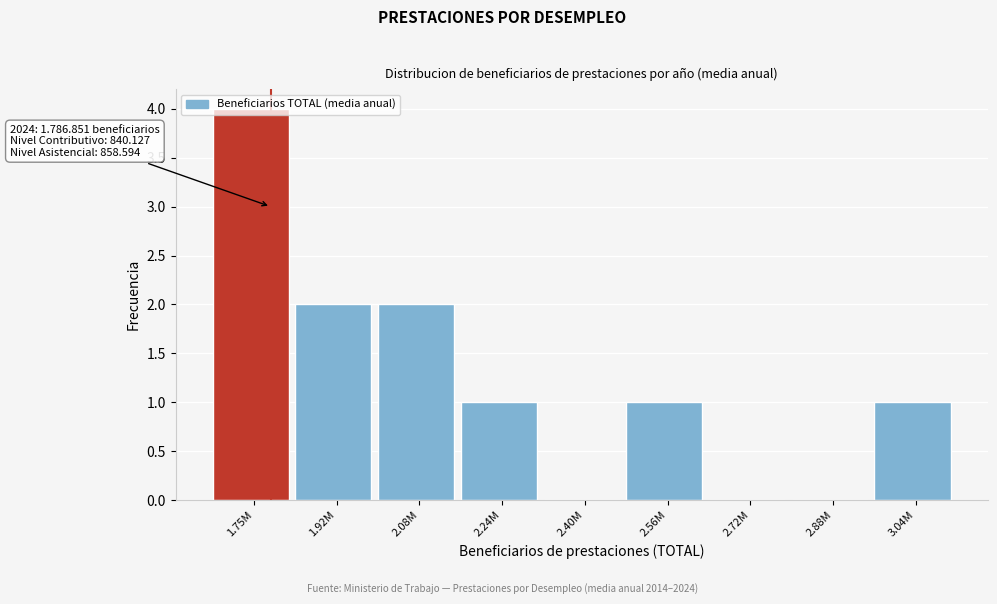

True or false: the data shows 3 at 1.92M.

False